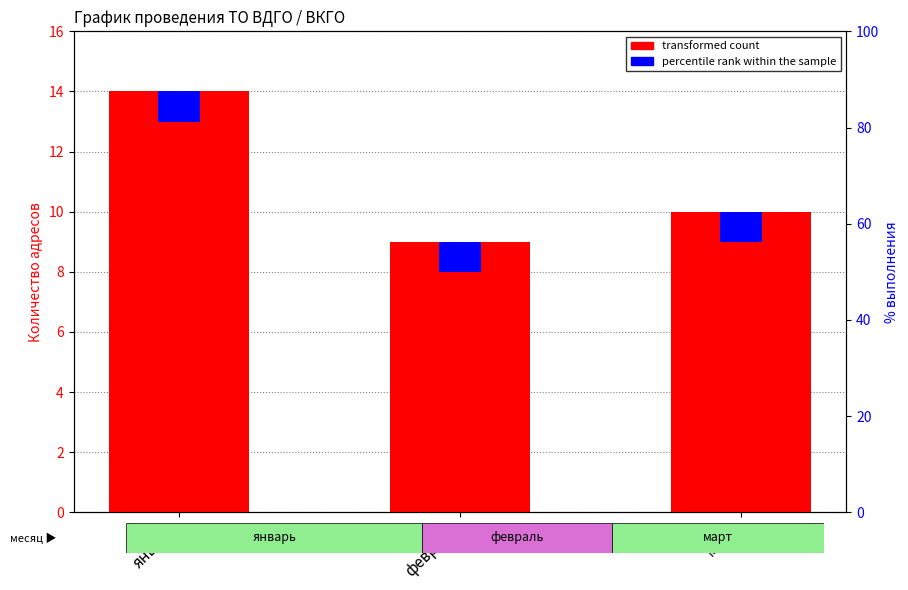

How many distinct data groups are displayed?

2